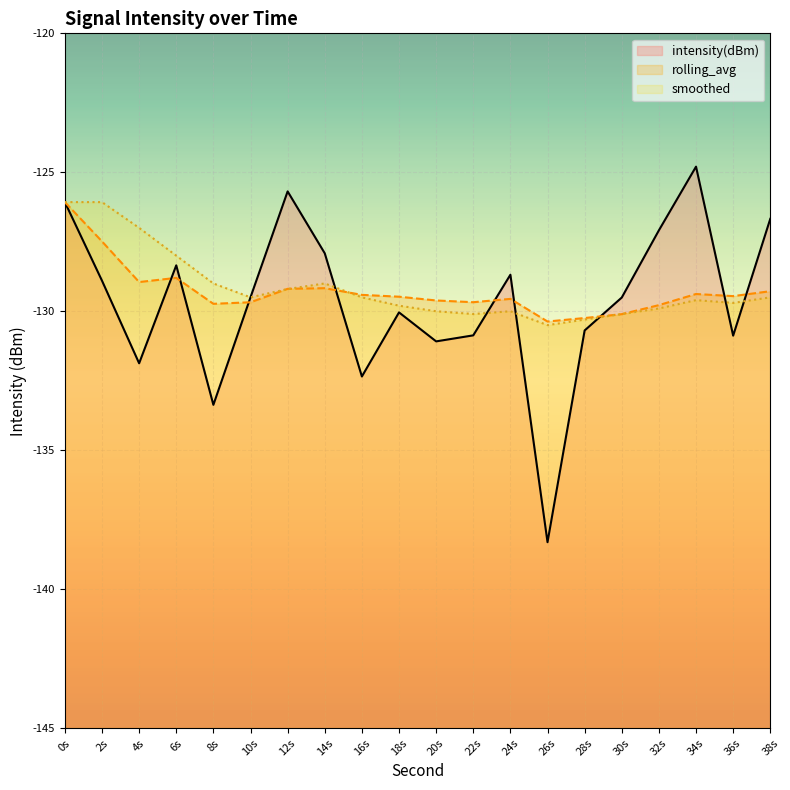

Where is the first local minimum for intensity(dBm)?

4s